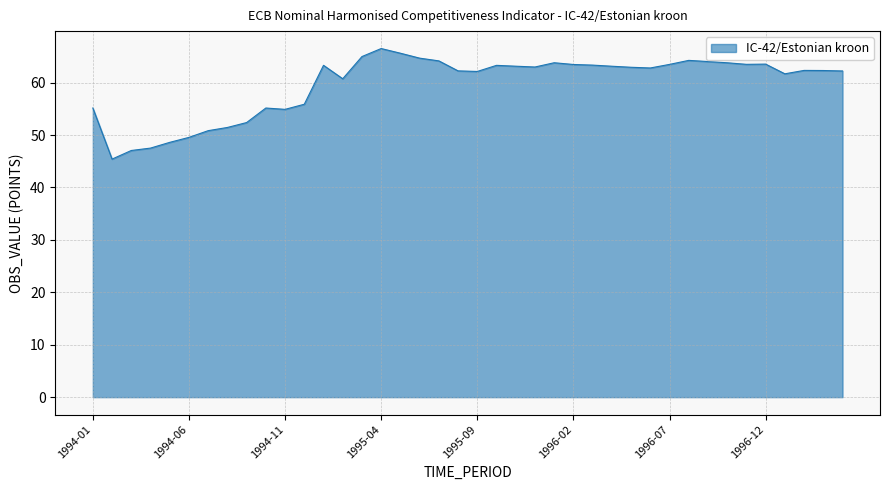

What is the minimum value shown in the chart?

45.4